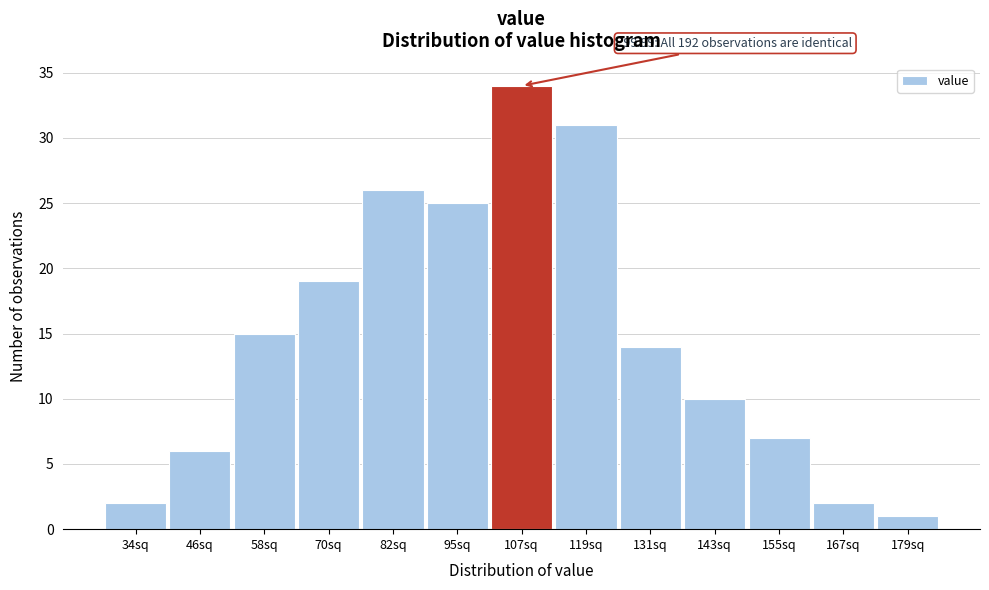

Reading left to right, extract all data points from this chart.

34sq=2	46sq=6	58sq=15	70sq=19	82sq=26	95sq=25	107sq=34	119sq=31	131sq=14	143sq=10	155sq=7	167sq=2	179sq=1